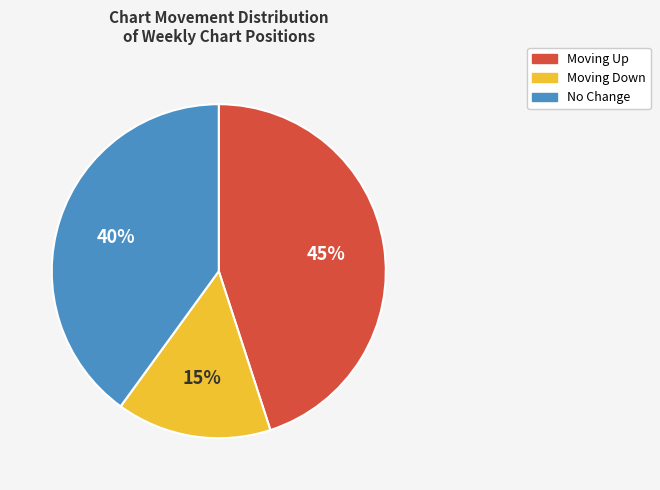

What is the ratio of the value at Moving Up to the value at Moving Down?

3.0